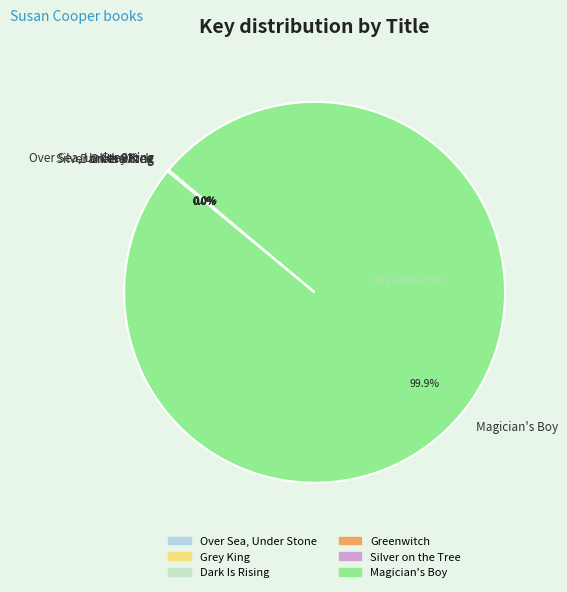

Does Magician's Boy represent more than half of the total?

Yes